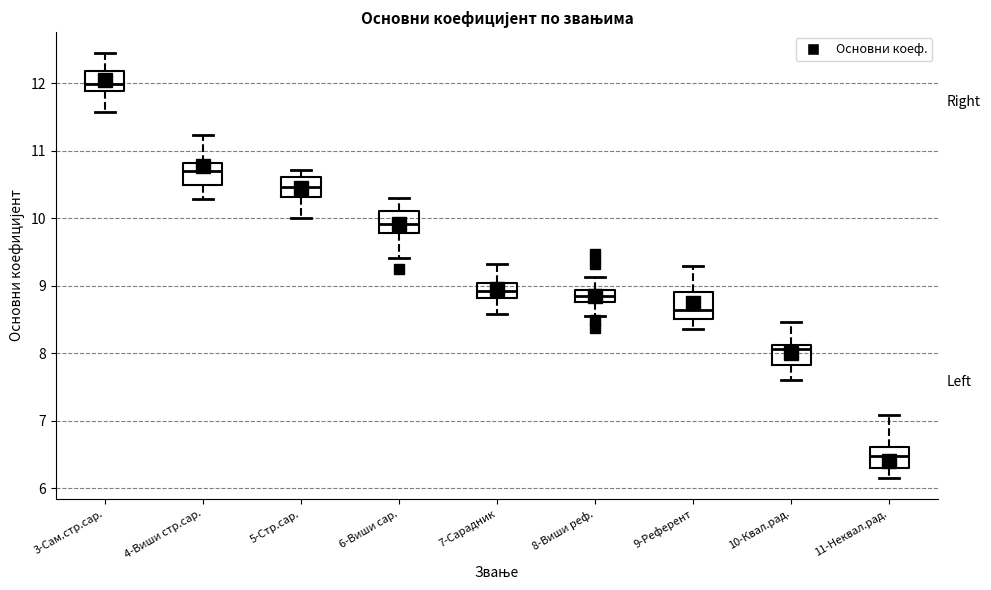

Which box has the highest median line?

3-Сам.стр.сар.